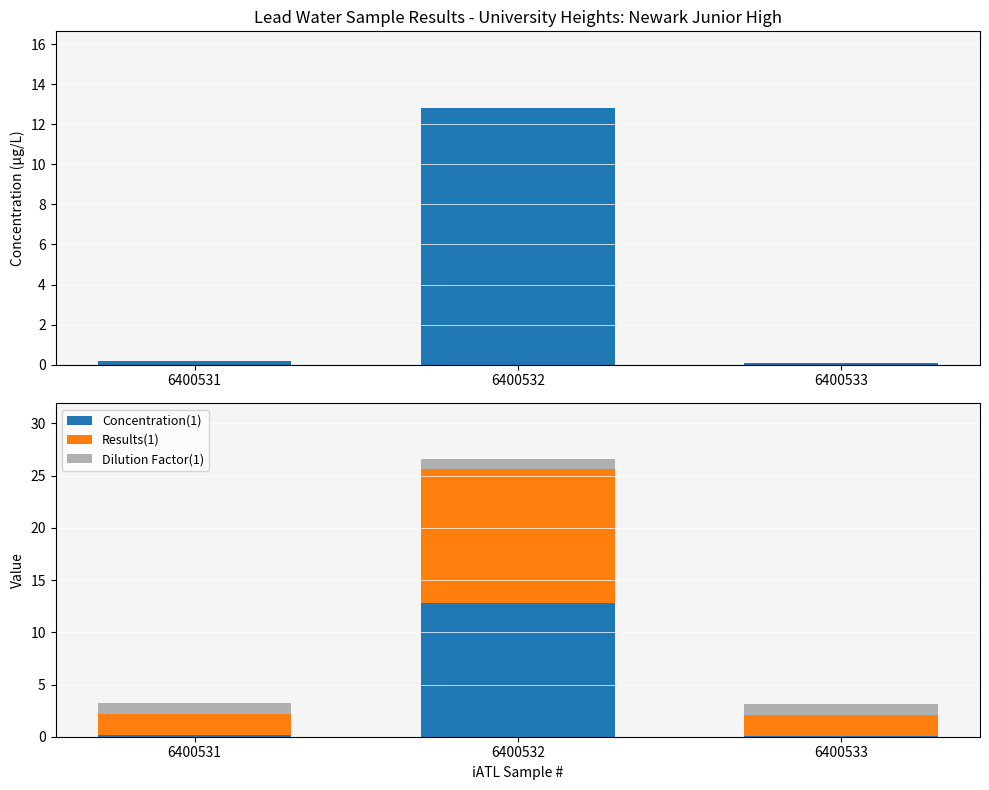

Rank the categories by Results(1) value from lowest to highest.

6400531, 6400533, 6400532